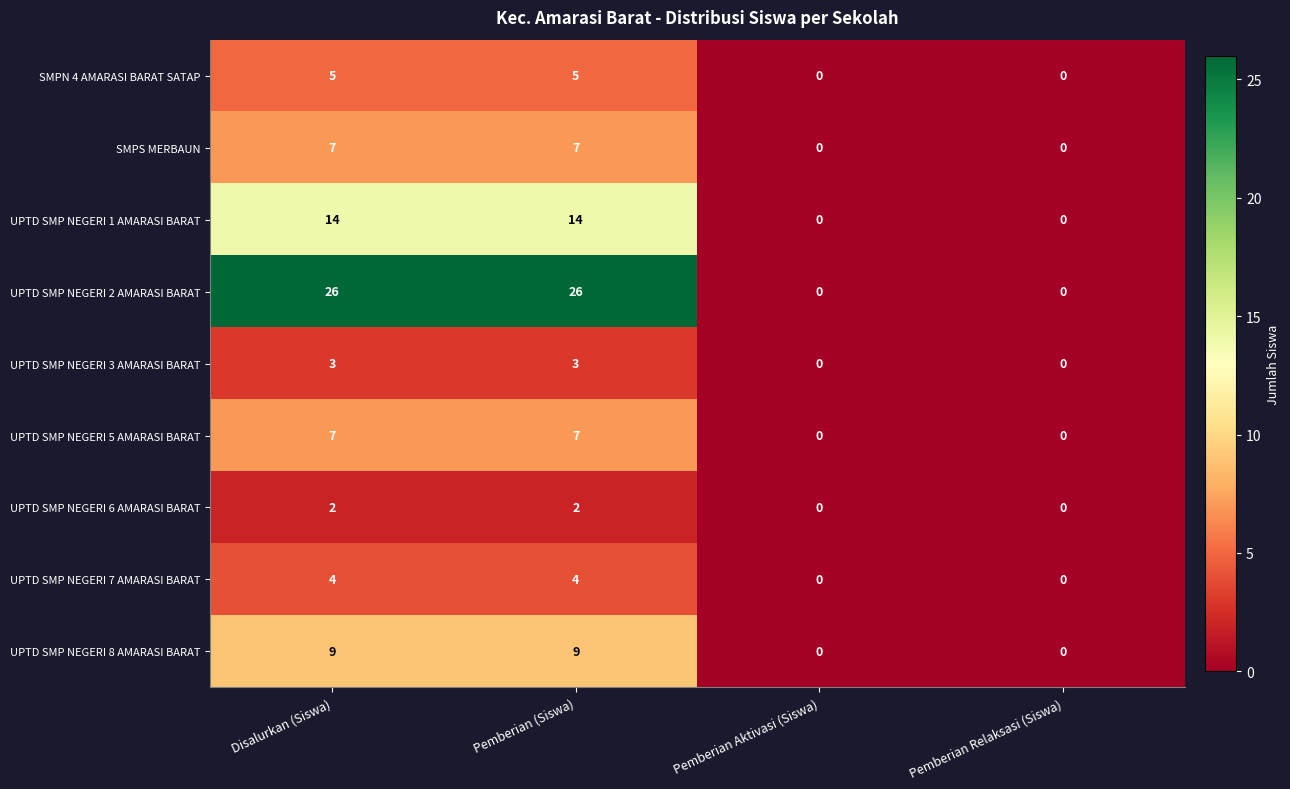

Which series has the widest spread of values?

UPTD SMP NEGERI 2 AMARASI BARAT